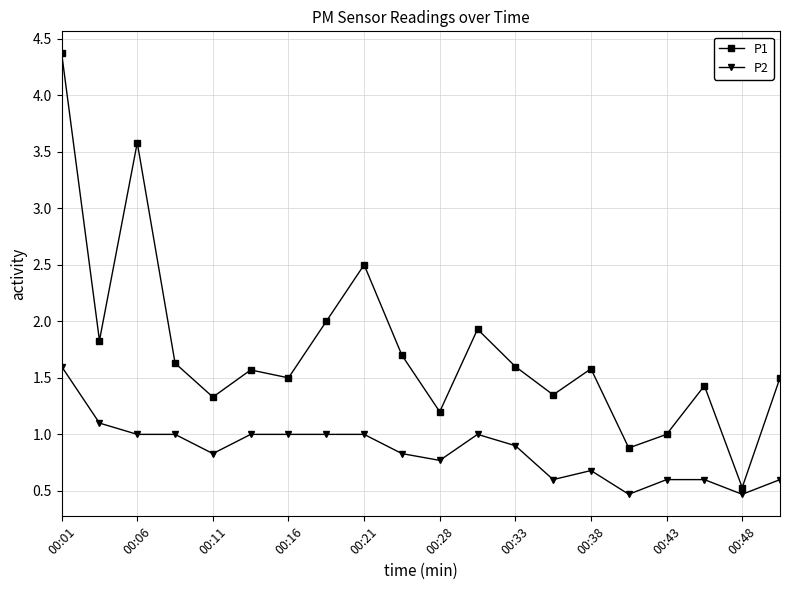

True or false: P2 and P1 intersect in this chart.

False